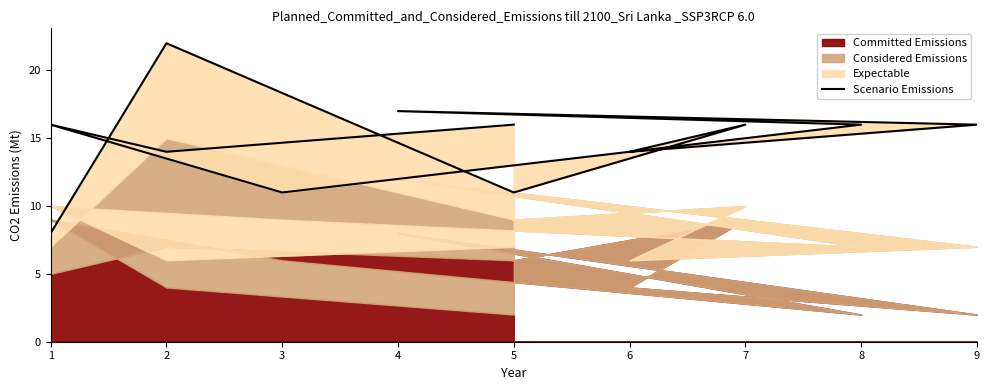

What is the average value?

15